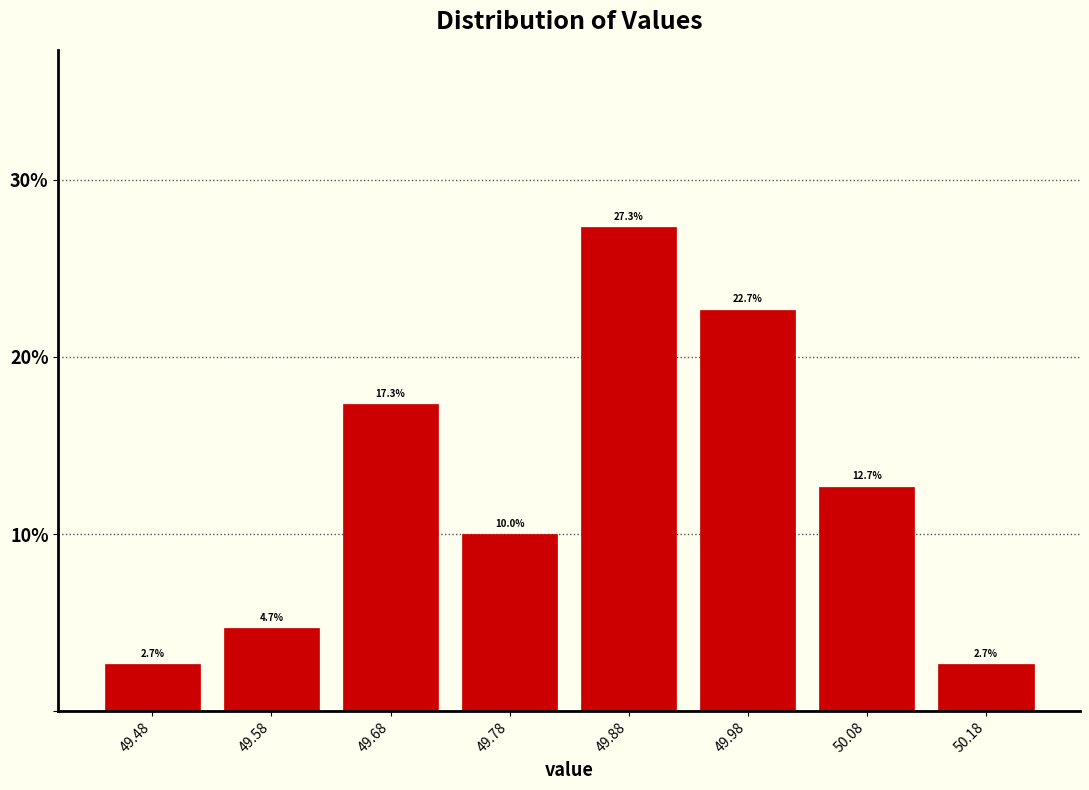

What is the height of the bar covering 49.83 to 49.93 on the x-axis?

27.3